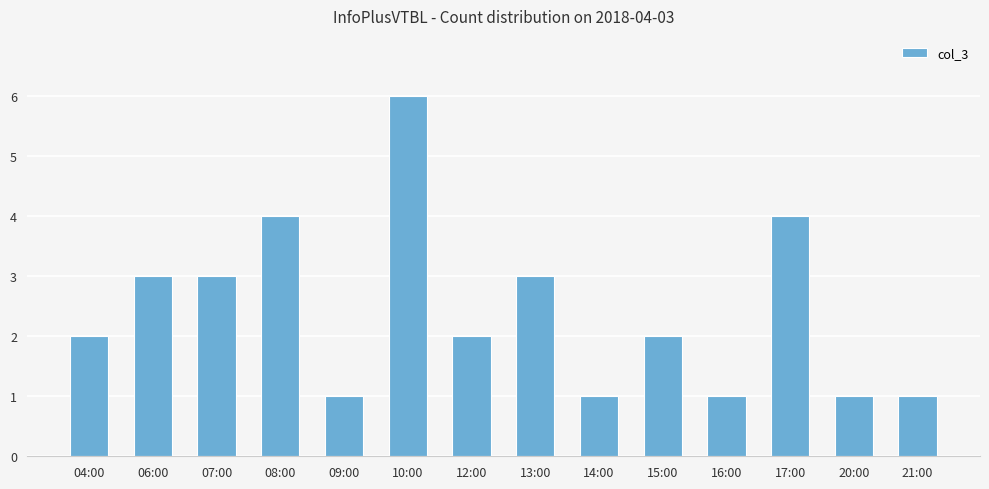

What is the sum of all values?

34